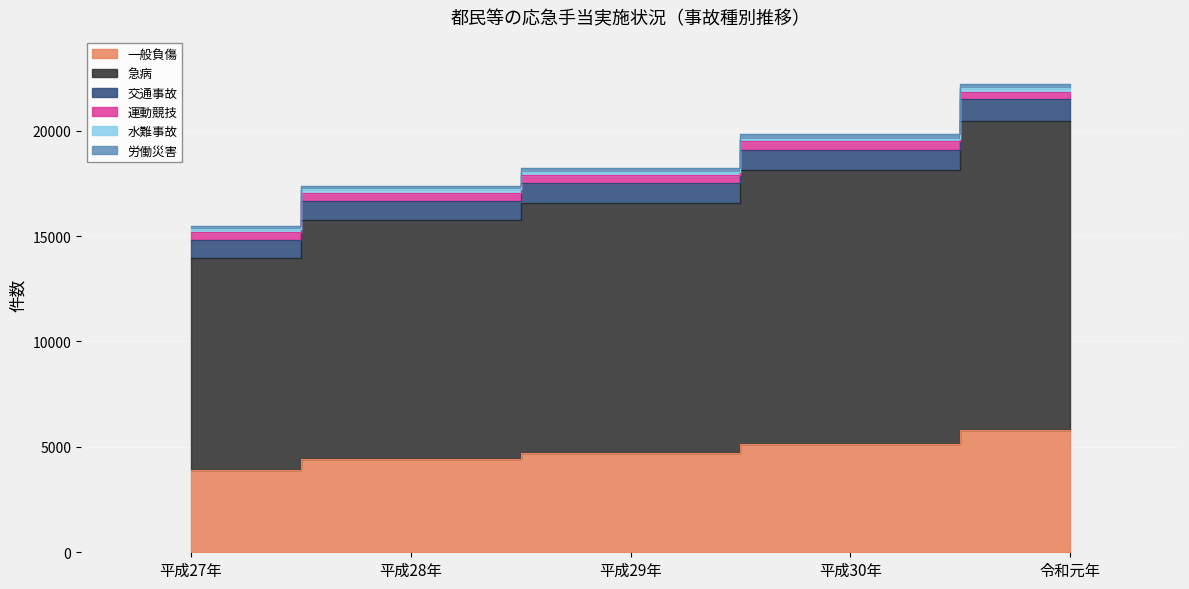

What is the difference between the 急病 values at 平成30年 and 令和元年?

1632